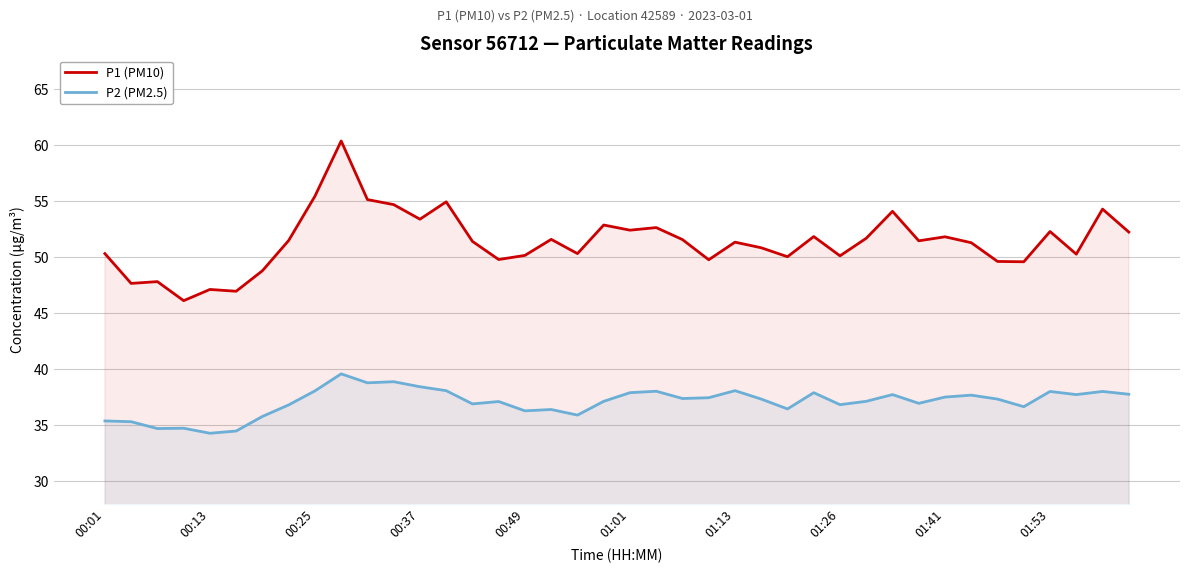

What position from the left is 18?

19